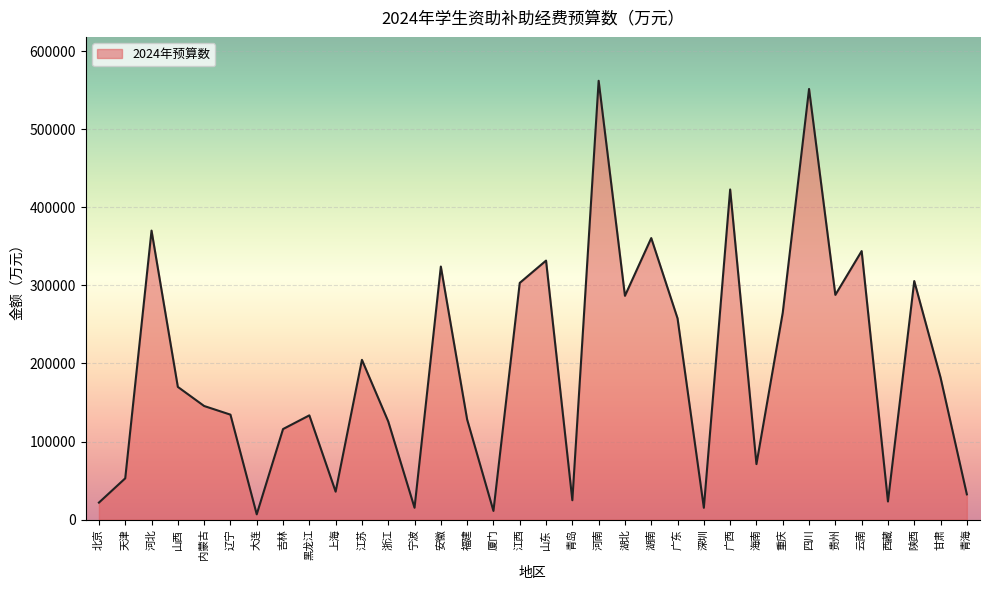

What value does the data have at 海南?

71082